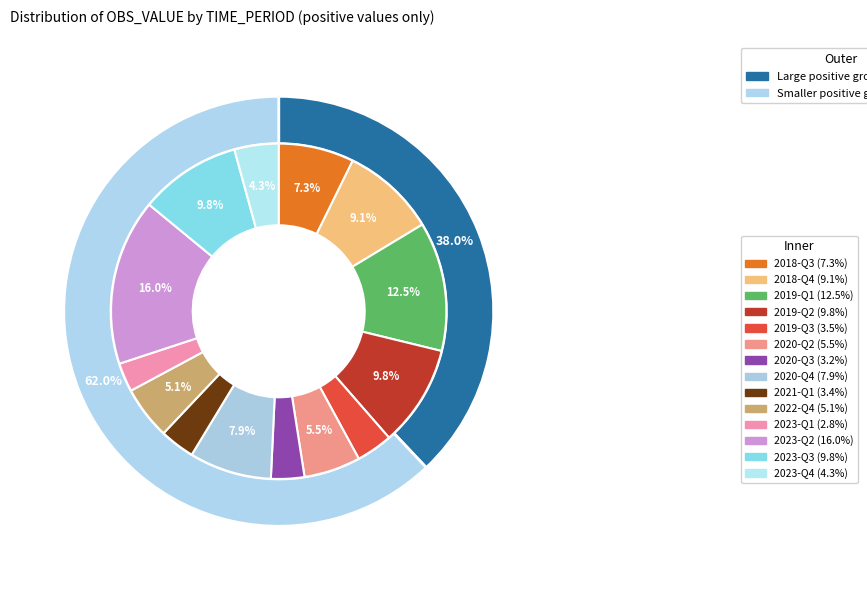

Which slice is the largest?

2023-Q2